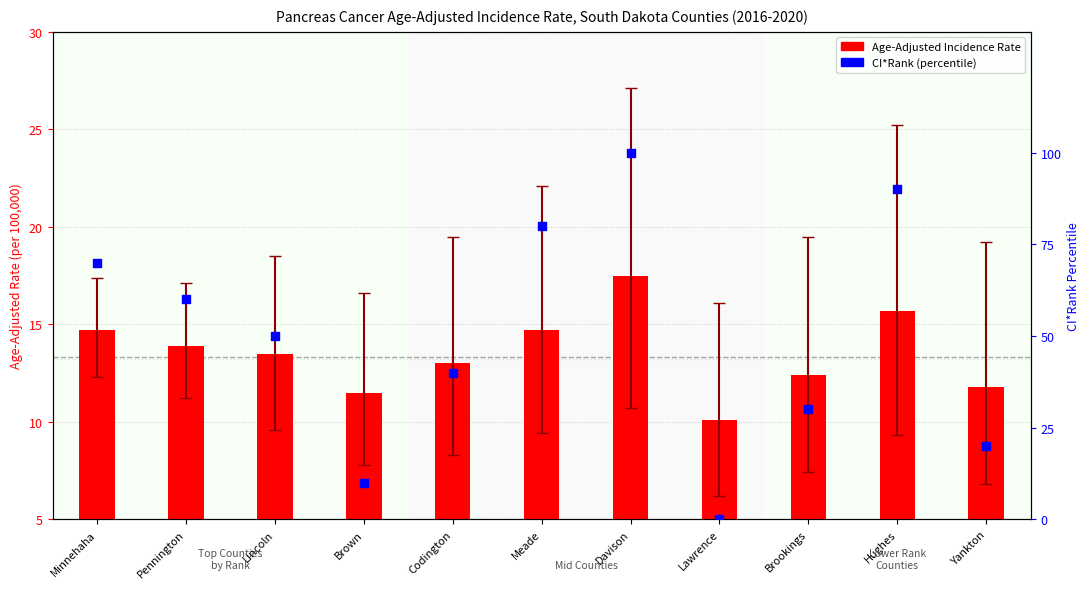

Which series contains the lowest Y value?

CI*Rank (percentile)